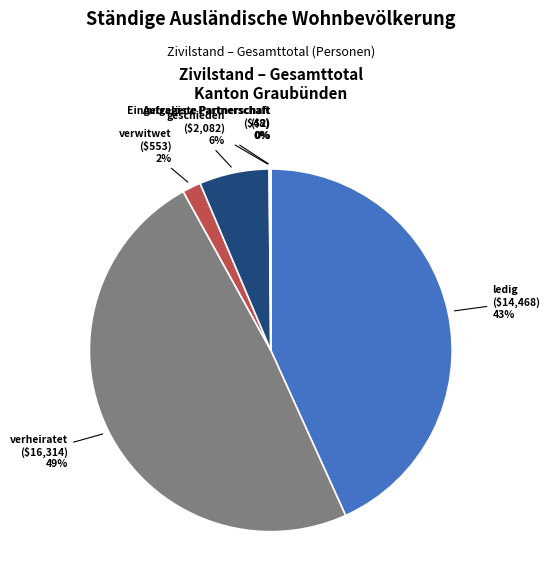

To the nearest percent, what percentage of the pie is verwitwet?

2%